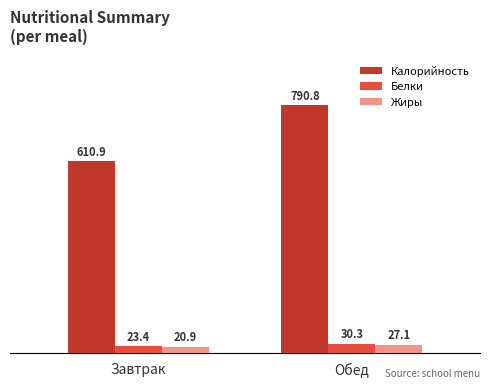

Are the bars horizontal?

No